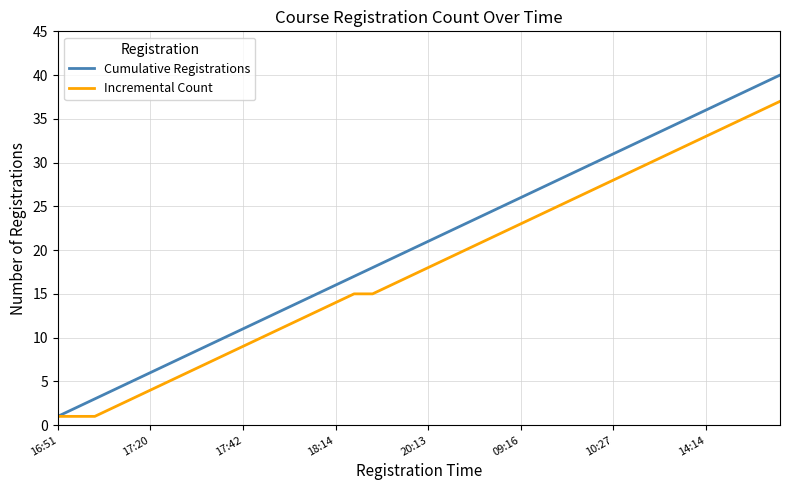

Which series has the largest range (max minus min)?

Cumulative Registrations